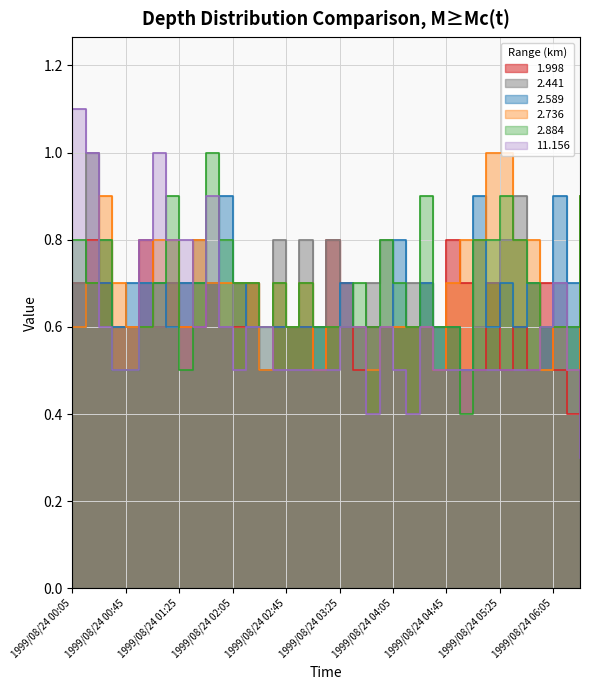

What is the difference between the highest and lowest values at 1999/08/24 06:15?

0.3